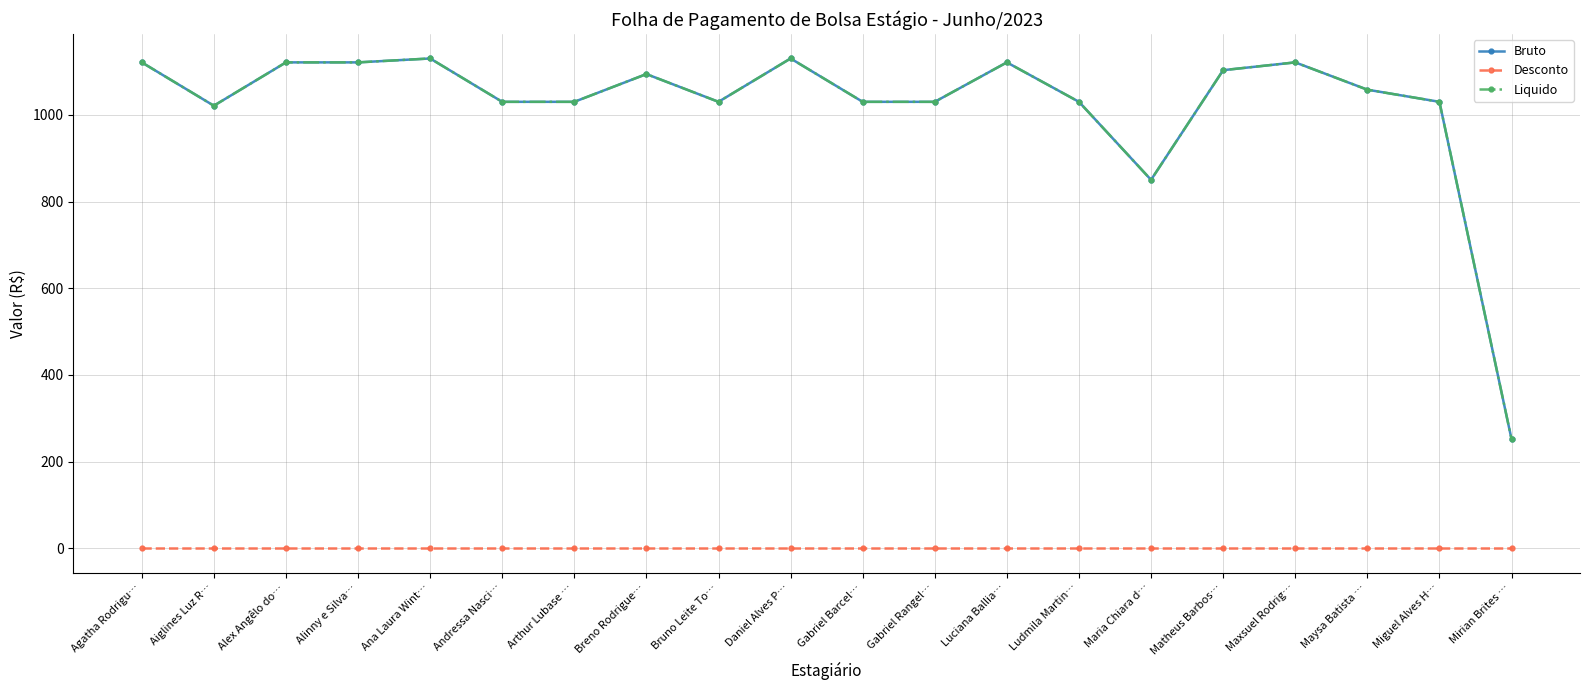

Is this an area chart (filled region under the line)?

No